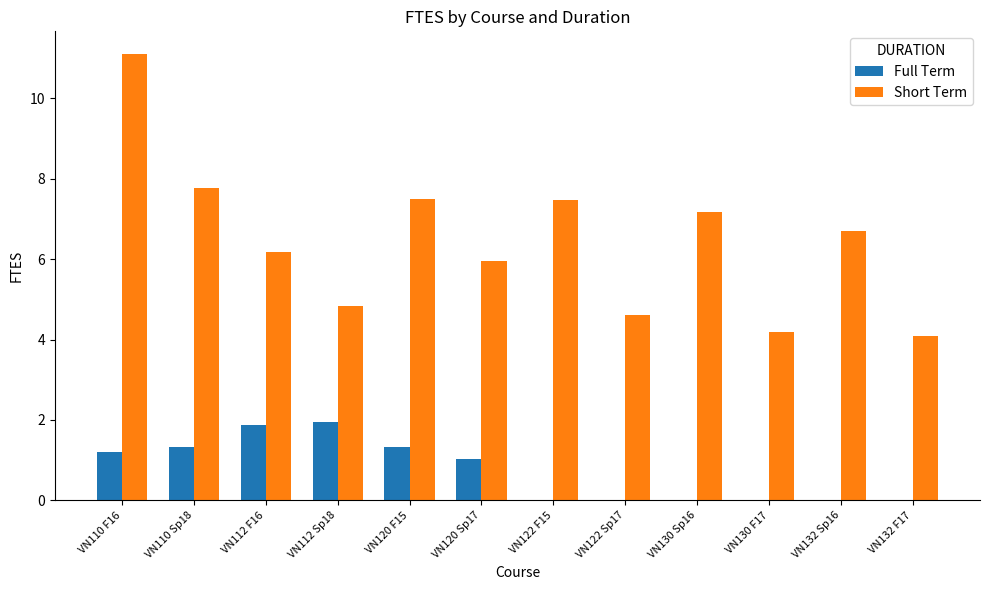

What is the spread (max minus min) of values at VN130 F17?

4.2